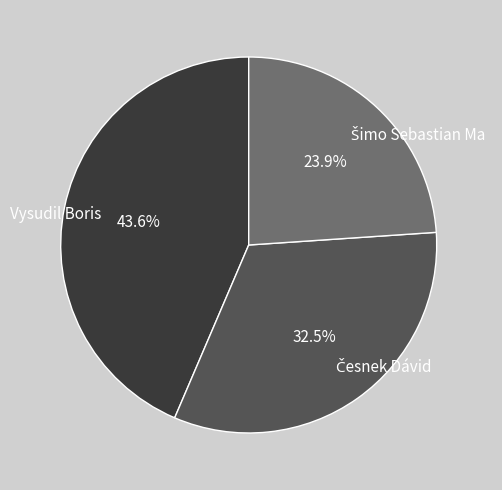

What is the largest slice in the pie chart?

Vysudil Boris